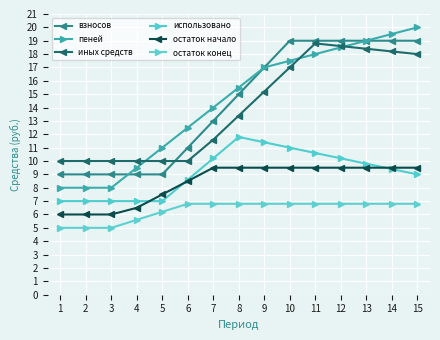

At which label does остаток начало first exceed 9?

7